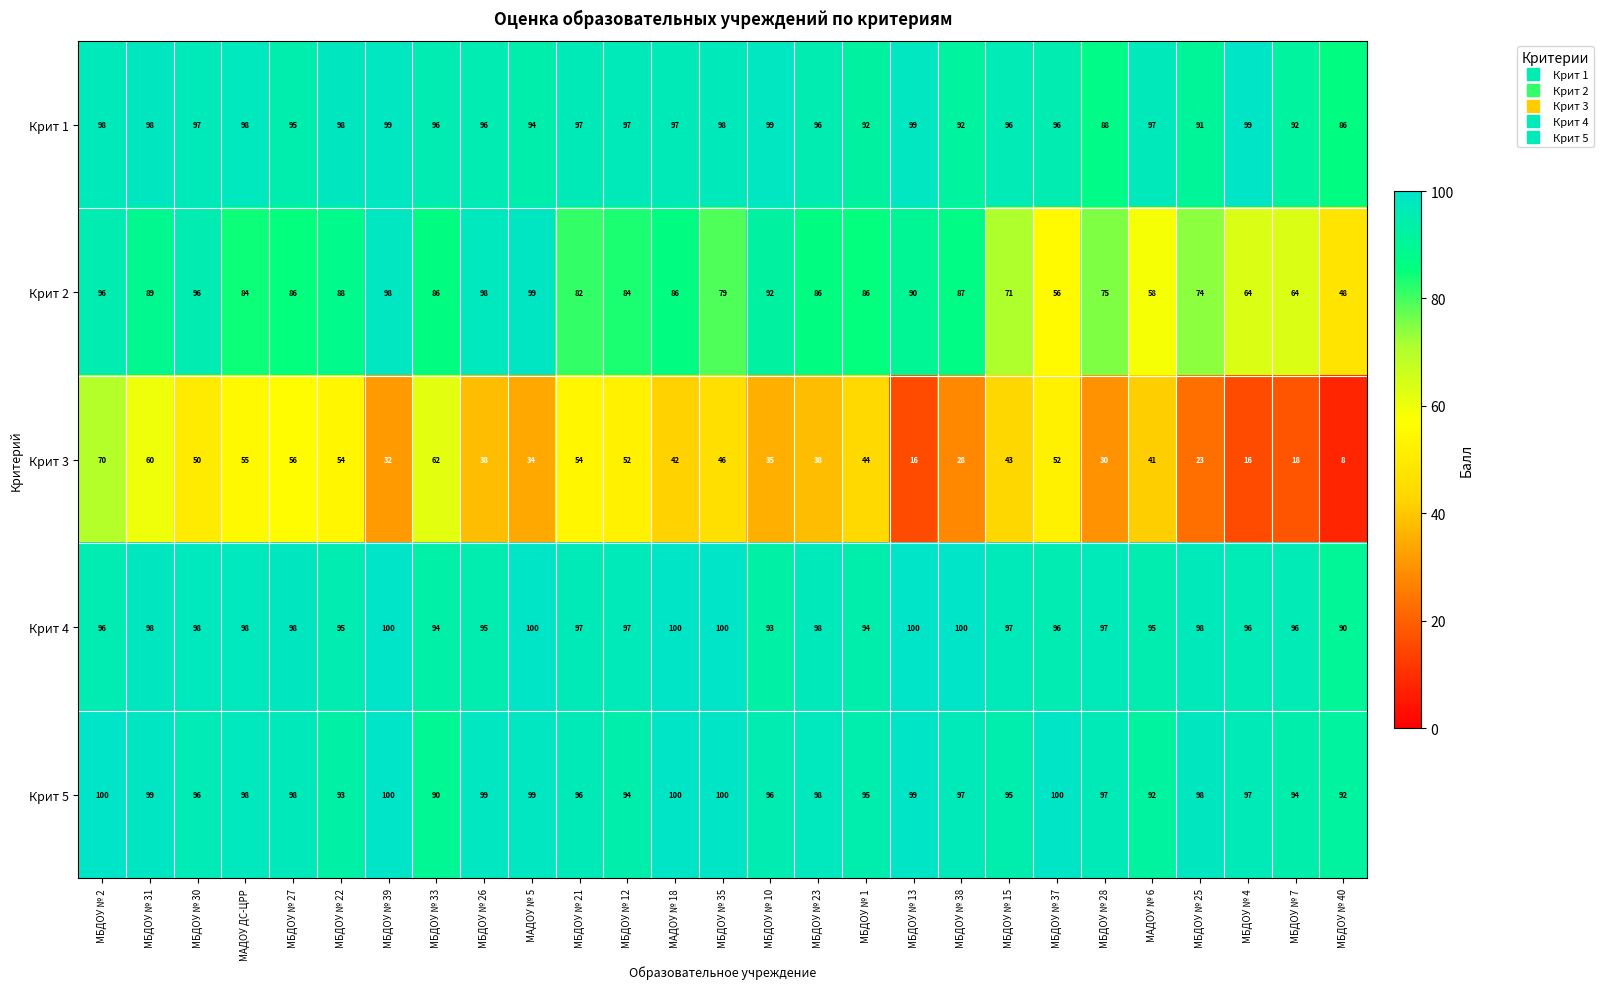

Which series changed the most between МБДОУ № 12 and МБДОУ № 28?

Крит 3